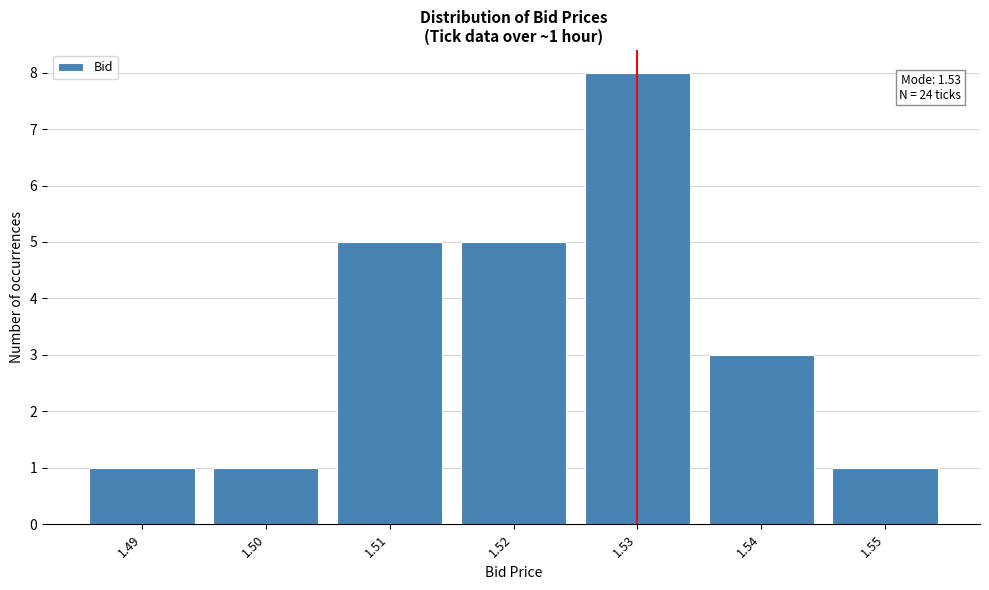

Which range on the x-axis has the tallest bar?

1.525 to 1.535